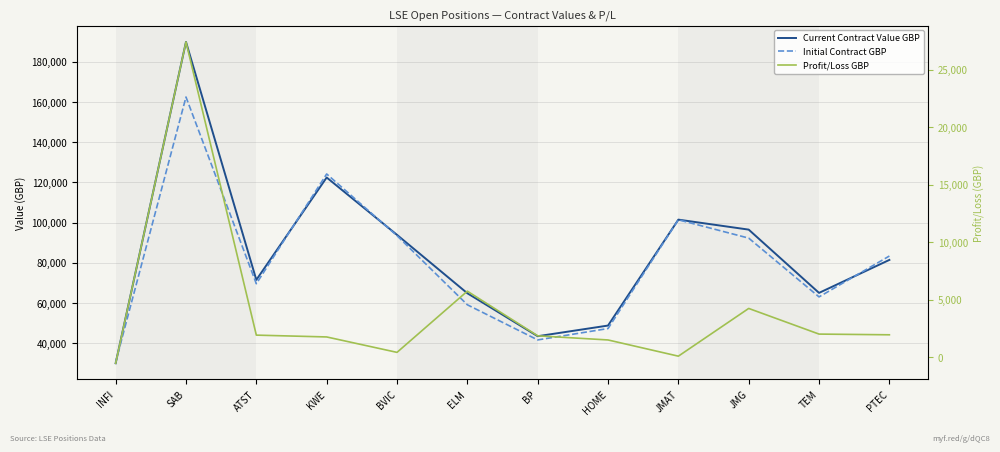

What is the label of the 11th point from the right?

SAB